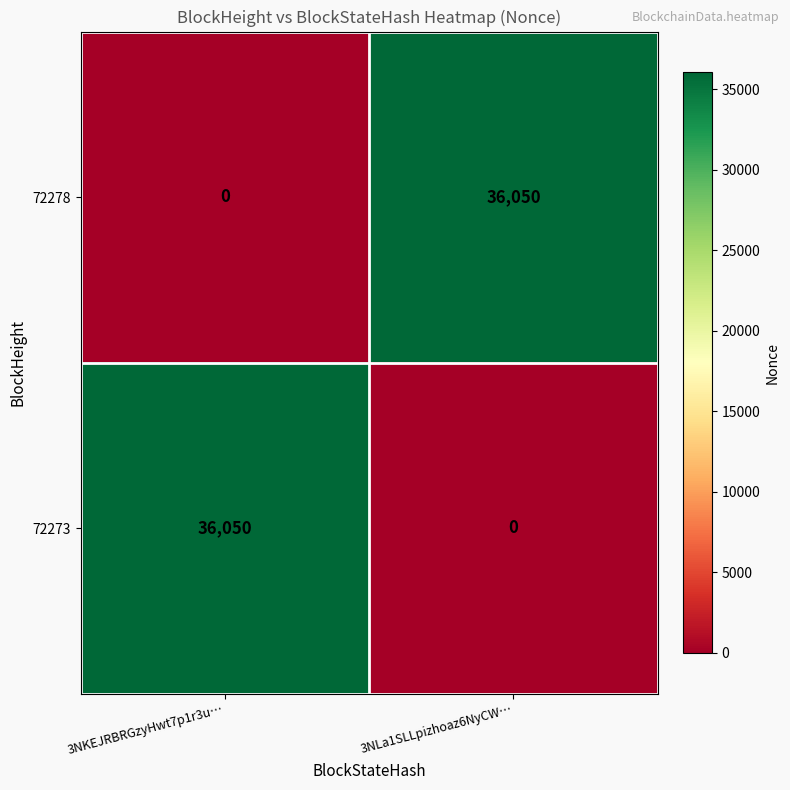

List the labels in order of 72278 value, smallest first.

3NKEJRBRGzyHwt7p1r3u…, 3NLa1SLLpizhoaz6NyCW…